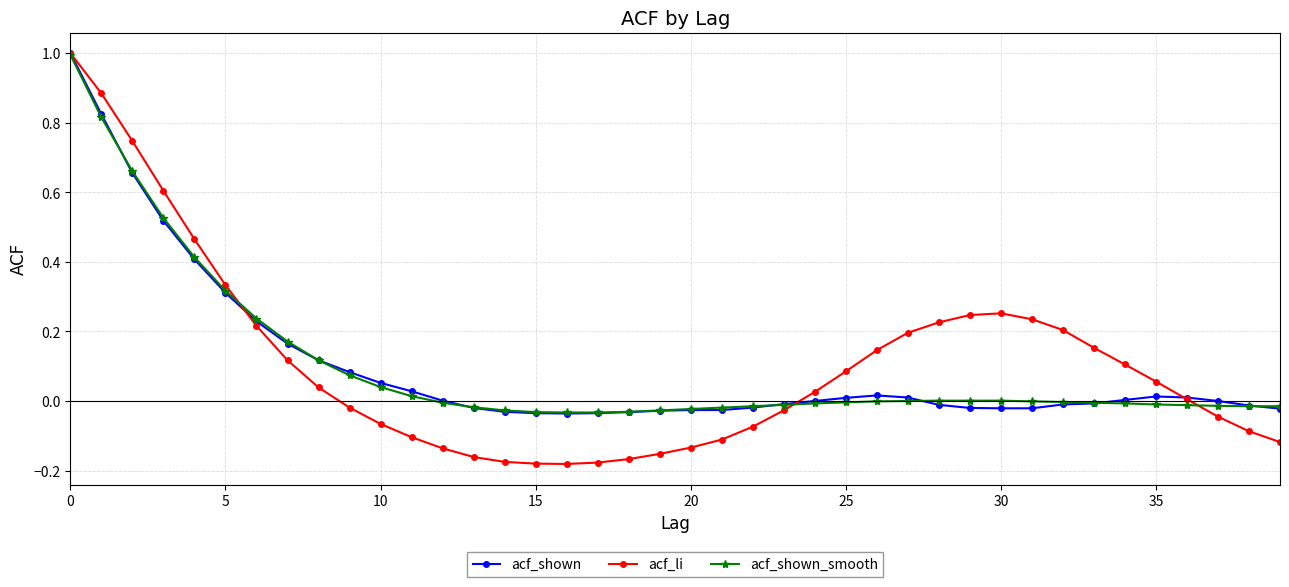

Which series has the largest range (max minus min)?

acf_li